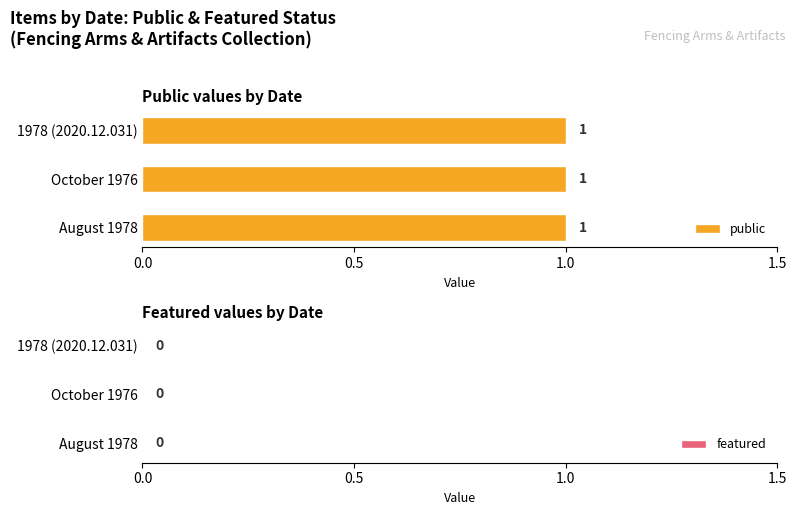

What is the sum of the public values at August 1978 and 1978 (2020.12.031)?

2